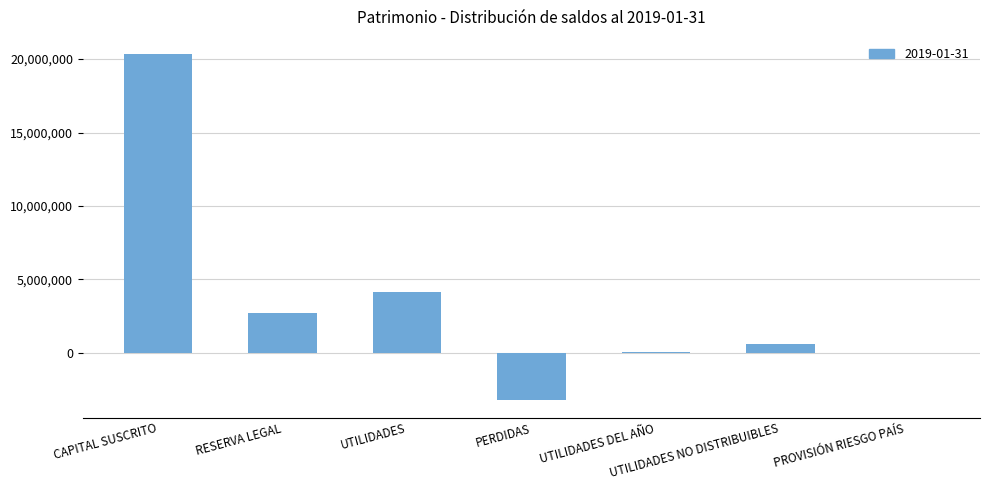

What is the sum of all values?

24670373.1